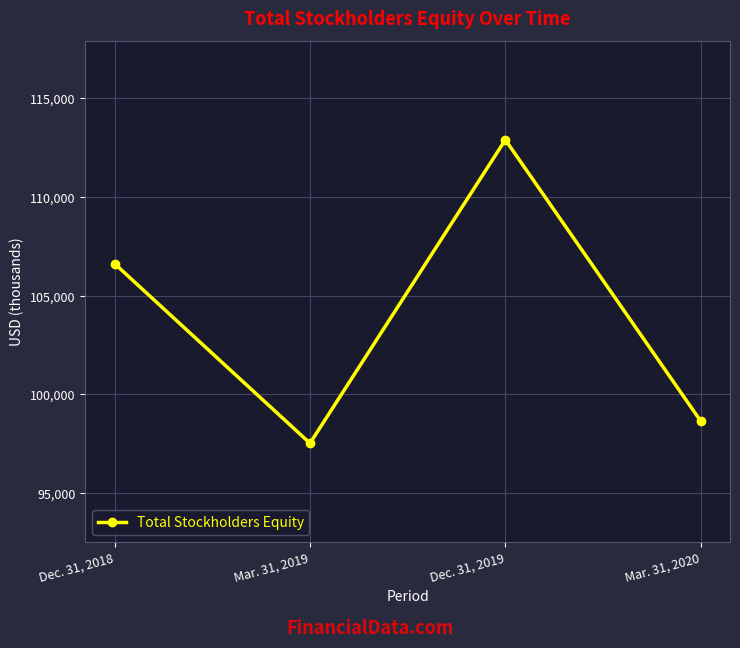

What is the average value?

103924